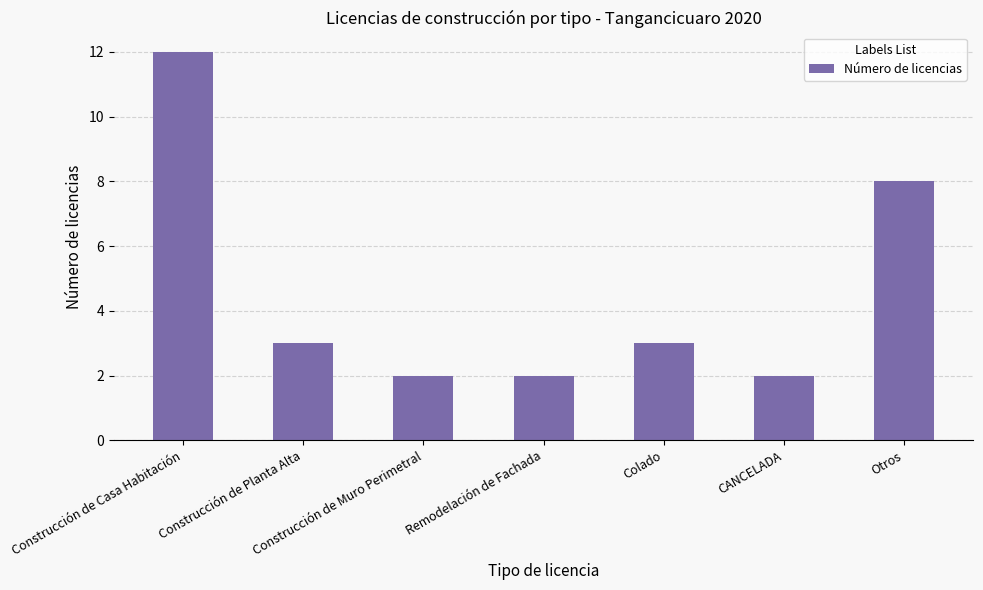

Reading left to right, list all the values displayed in this chart.

Construcción de Casa Habitación=12	Construcción de Planta Alta=3	Construcción de Muro Perimetral=2	Remodelación de Fachada=2	Colado=3	CANCELADA=2	Otros=8